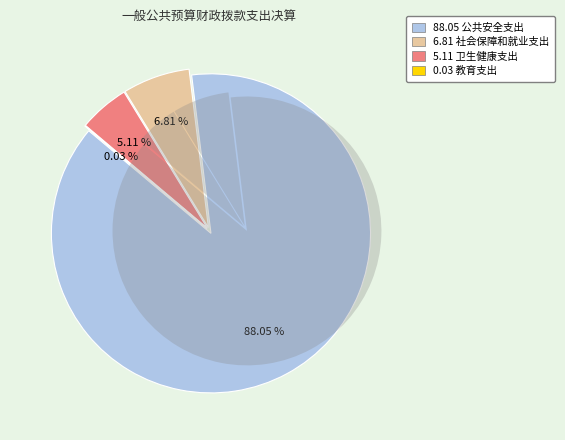

Does 卫生健康支出 account for over 50% of the chart?

No